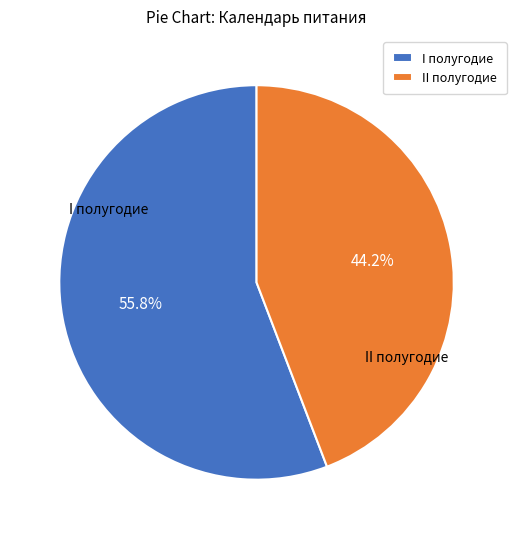

Which category has the smallest portion of the pie?

II полугодие